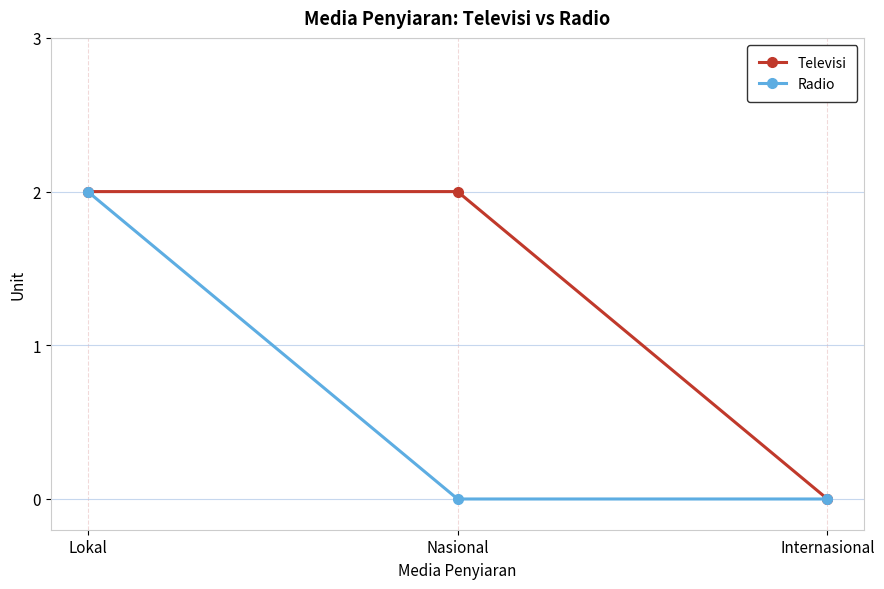

What is the difference between the Radio values at Internasional and Lokal?

2